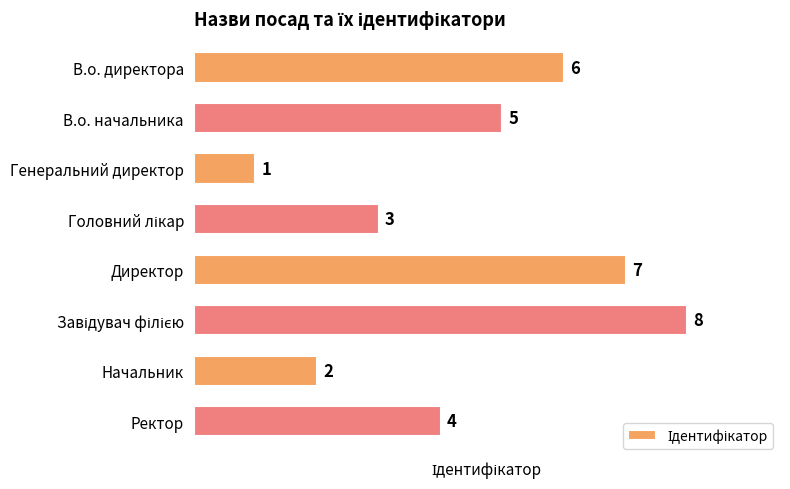

Where is the data nearest to the value 4?

Ректор